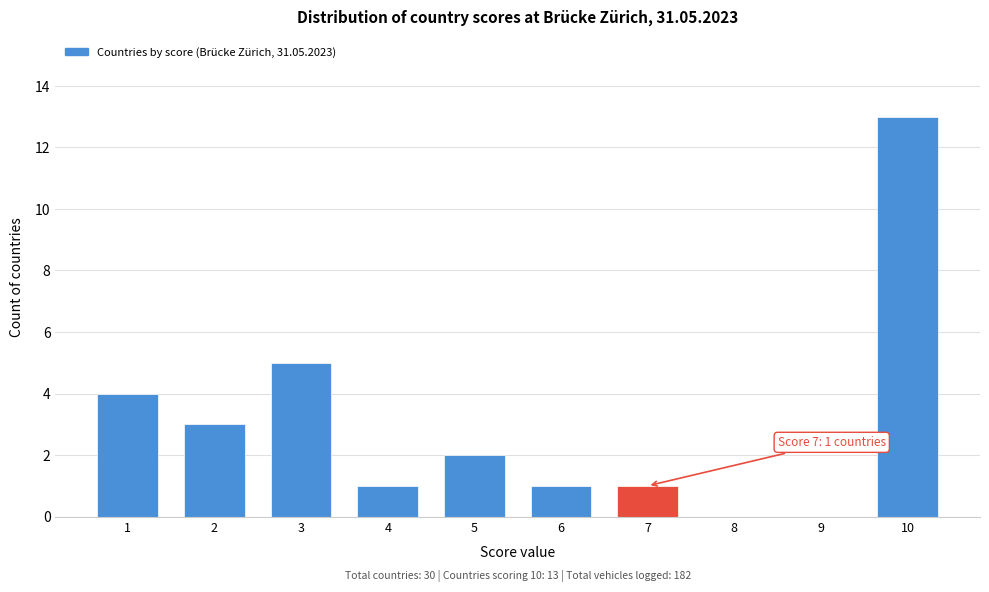

Reading right to left, what are all the values shown in this chart?

10=13	9=0	8=0	7=1	6=1	5=2	4=1	3=5	2=3	1=4